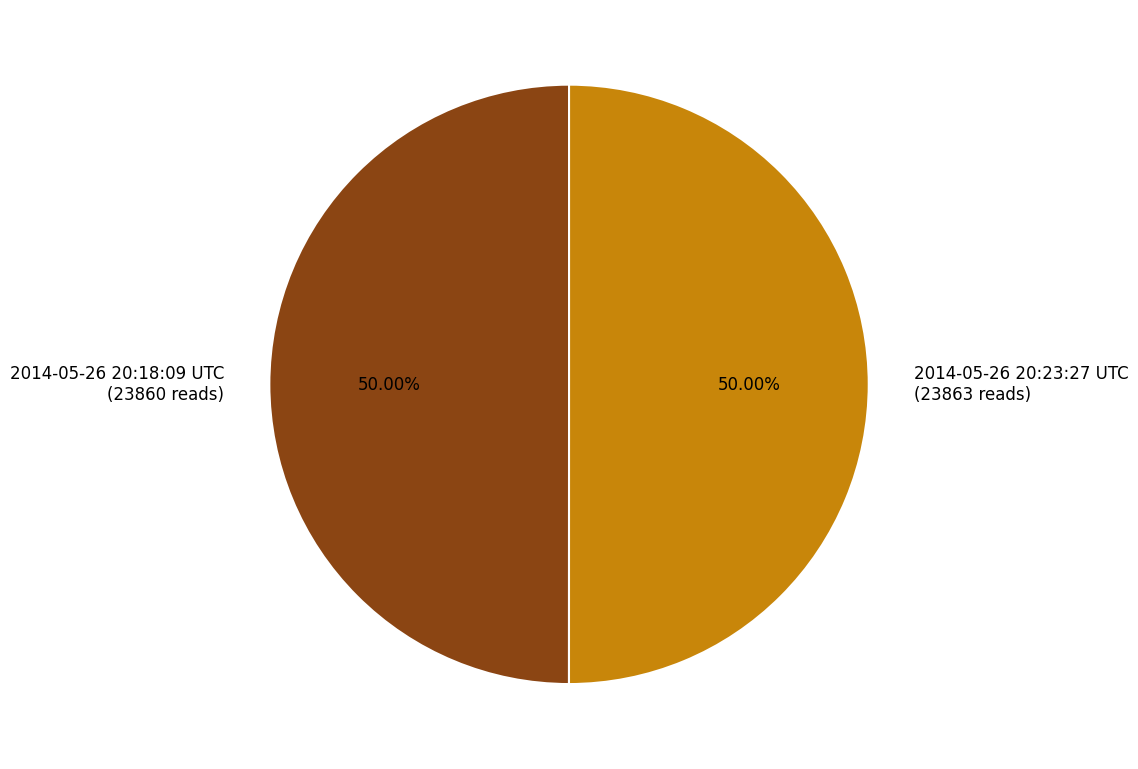

Approximately how many times larger is the value at 2014-05-26 20:23:27 UTC (23863 reads) compared to 2014-05-26 20:18:09 UTC (23860 reads)?

1.0